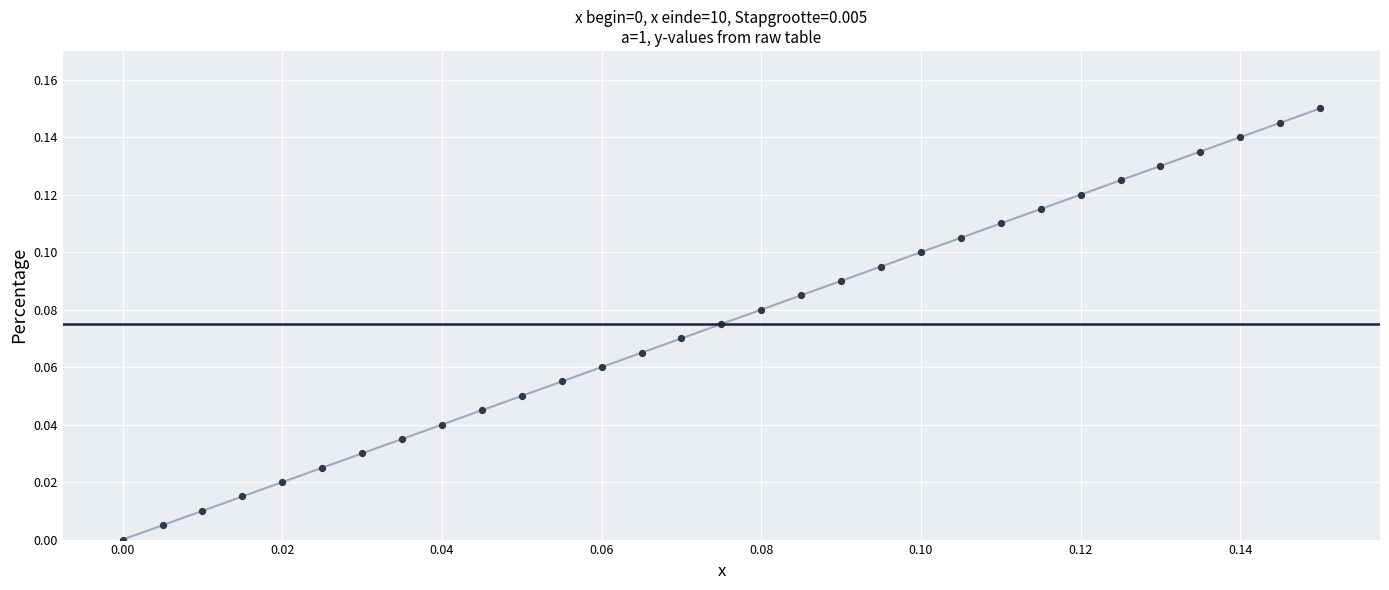

How many lines are shown in the chart?

1